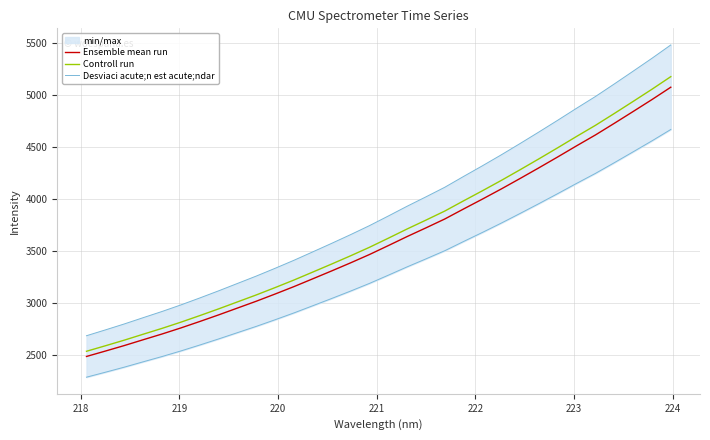

What is the difference between the second highest and second lowest values in the Ensemble mean run series?

2413.9